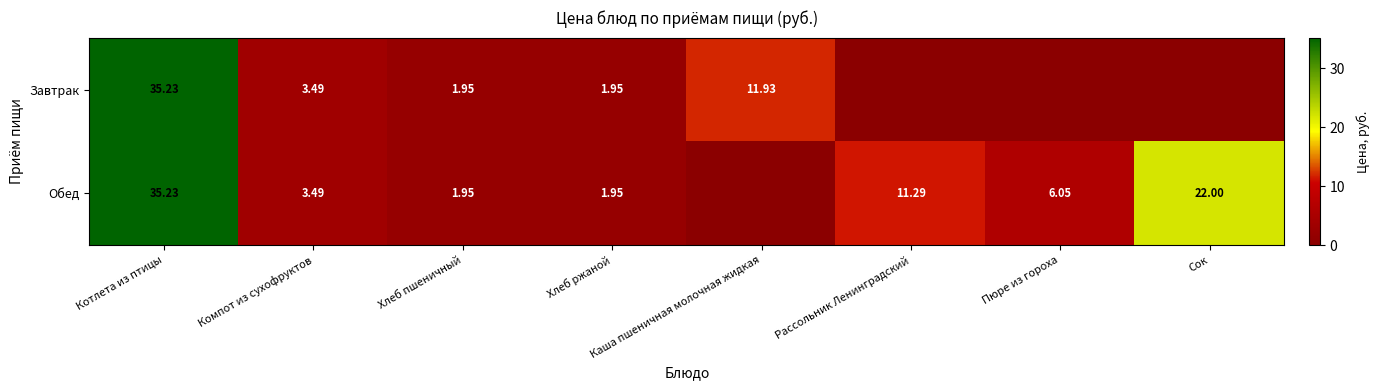

Is the value of Обед at Котлета из птицы greater than the value of Завтрак at Каша пшеничная молочная жидкая?

Yes